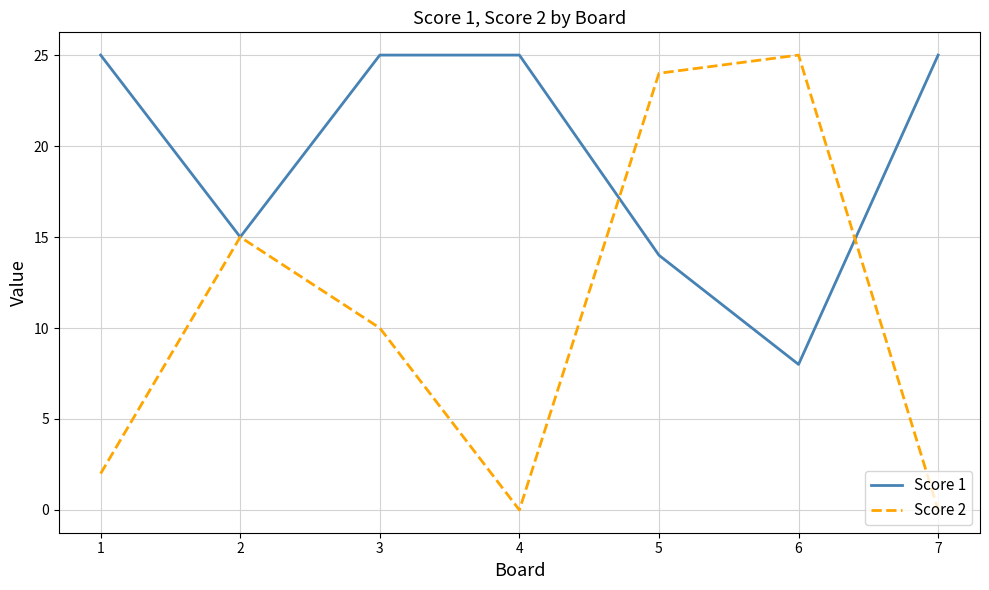

Which series has the largest total across all categories?

Score 1